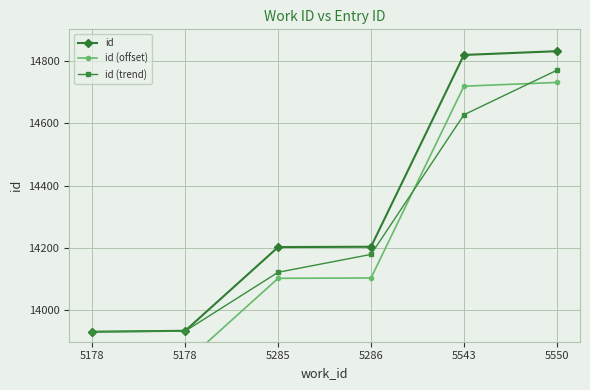

True or false: id and id (trend) intersect in this chart.

False